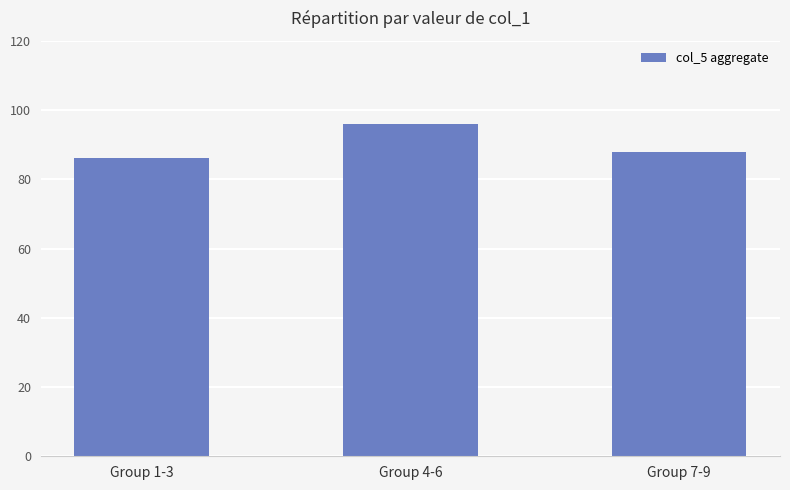

What is the sum of all values?

270